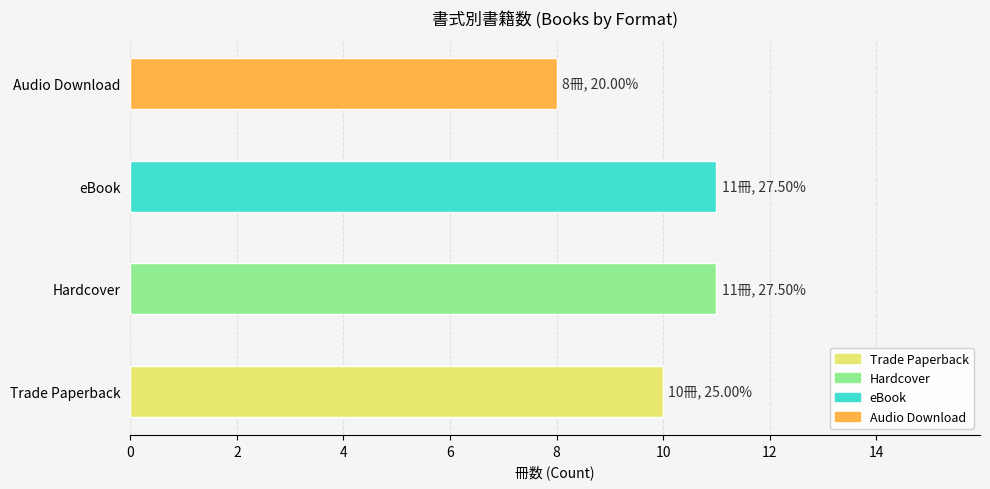

True or false: the data shows 5 at Audio Download.

False